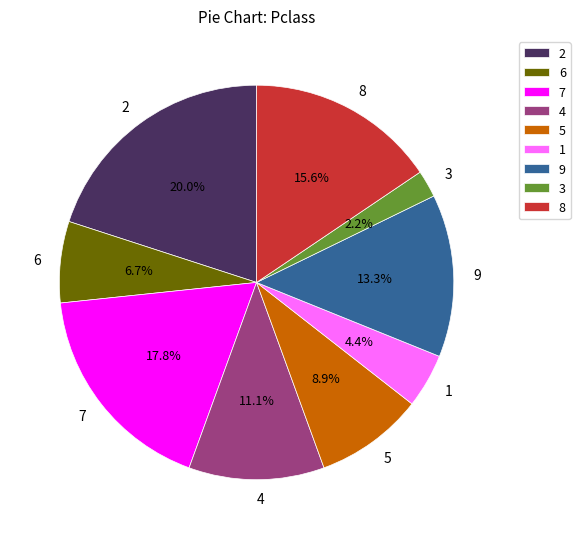

What percentage is the 7 slice, to the nearest percent?

18%